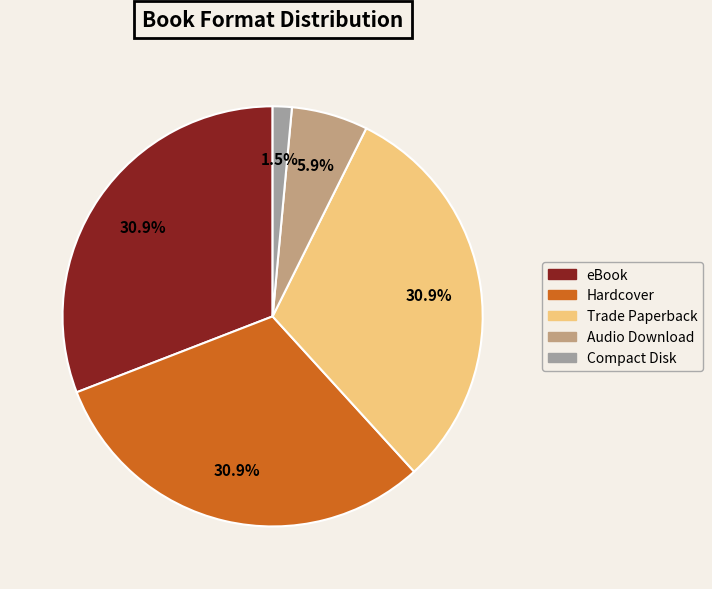

Is there any slice that represents more than half of the pie?

No